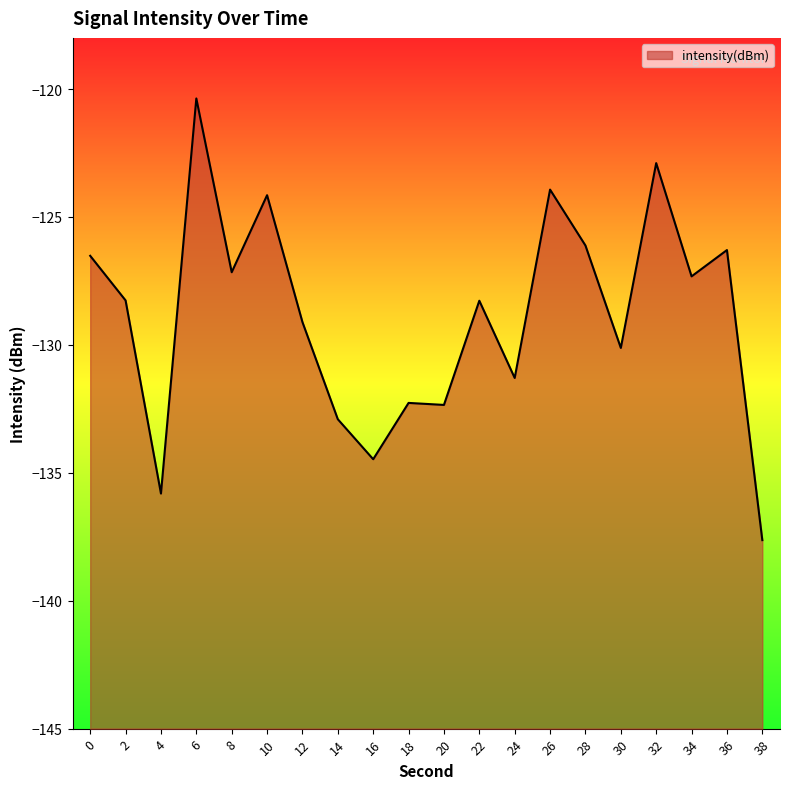

Which category has the lowest value across all series?

38